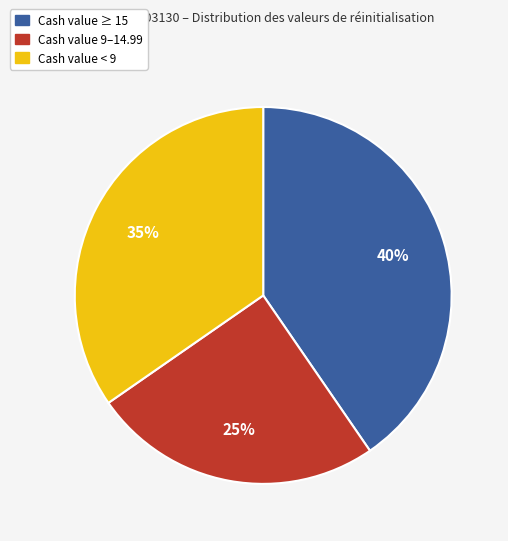

Between Cash value 9–14.99 and Cash value < 9, which is larger?

Cash value < 9